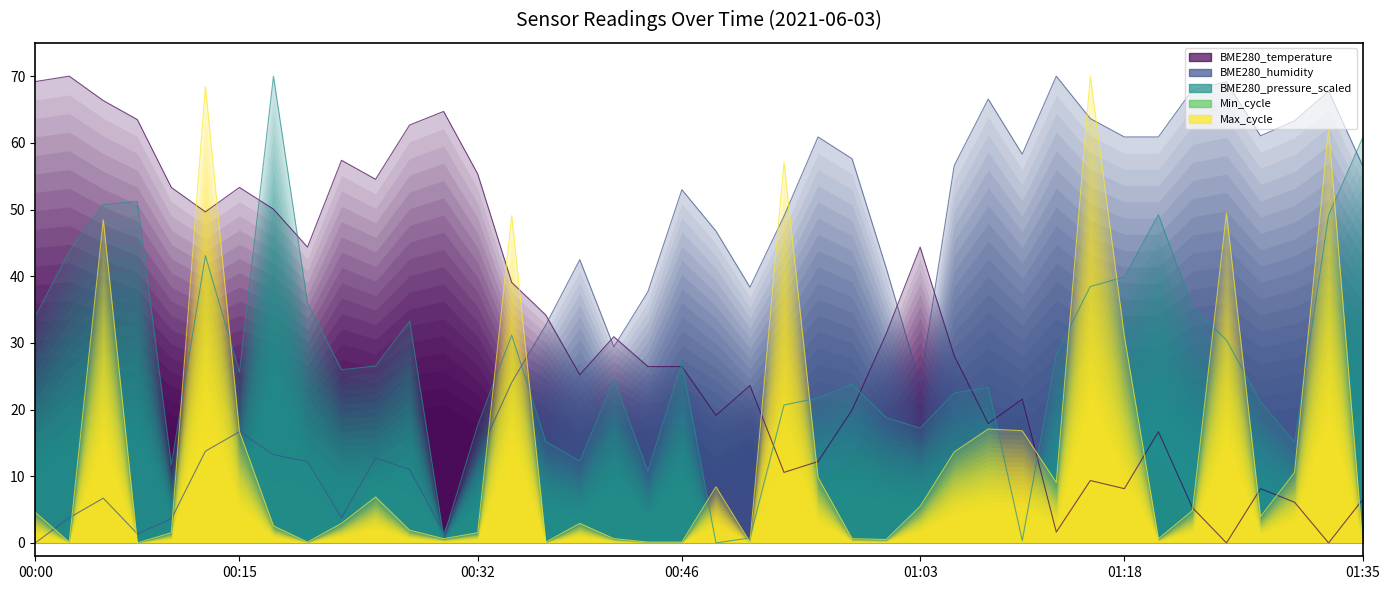

Is it true that BME280_pressure_scaled equals 30.2 at 00:49?

False